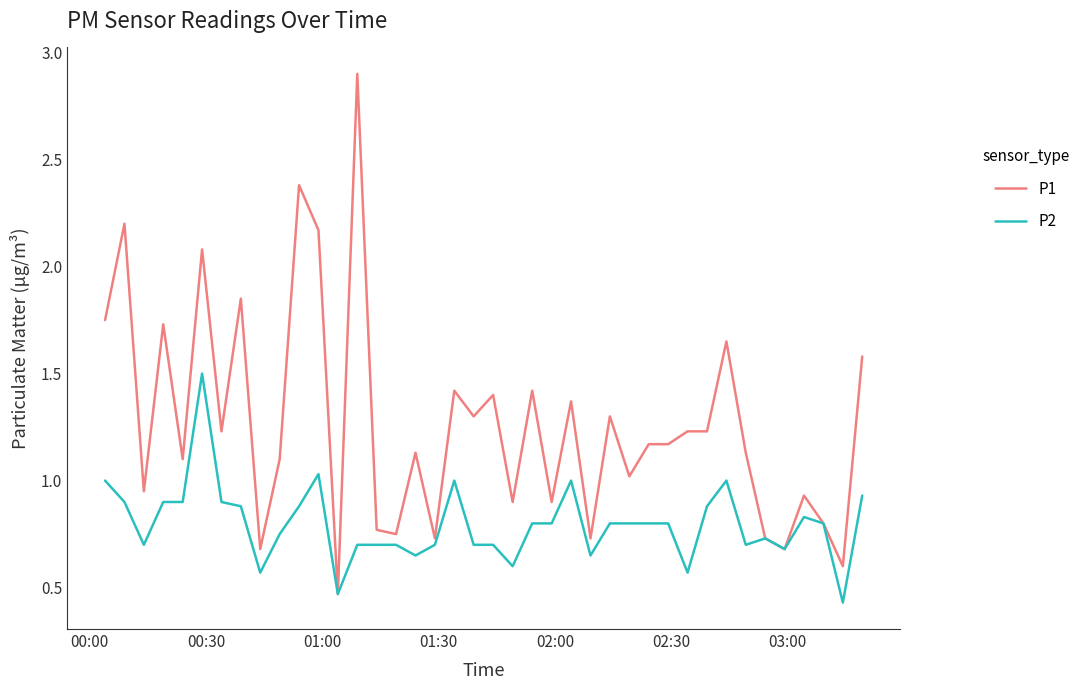

List the series in order of their overall mean, highest first.

P1, P2